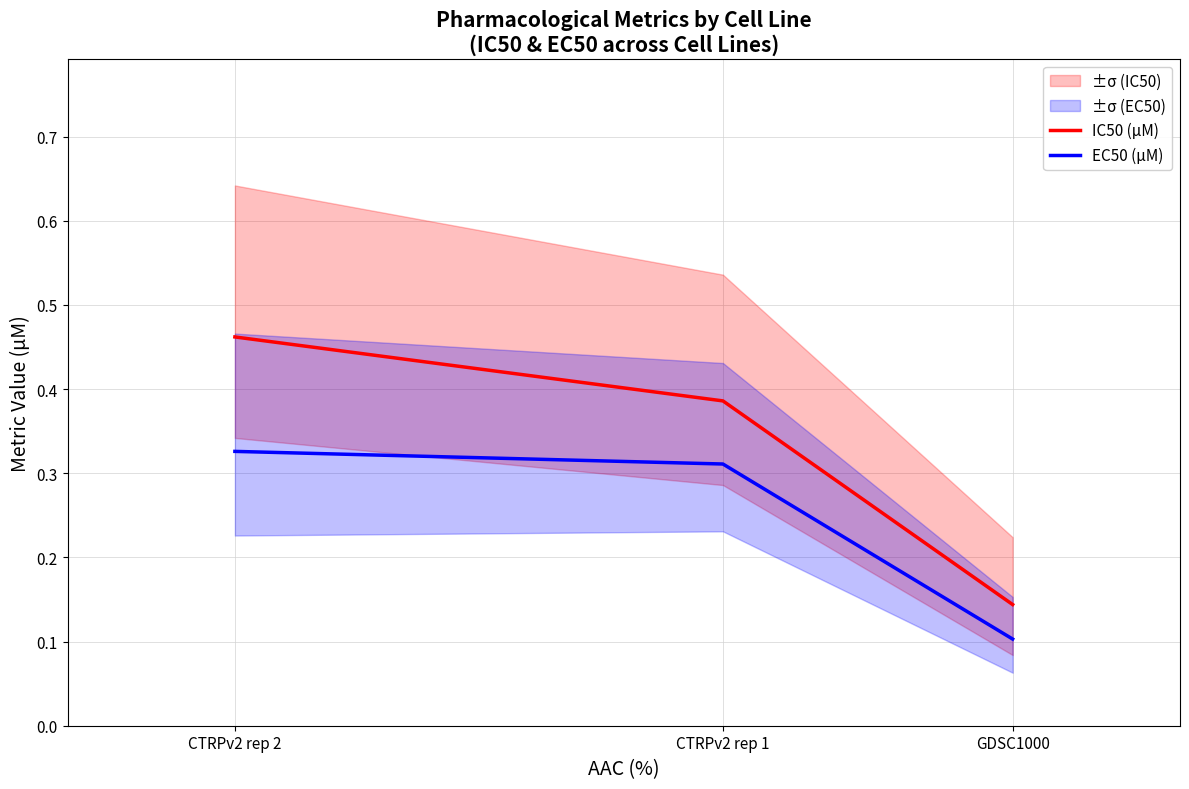

How many distinct data groups are displayed?

2